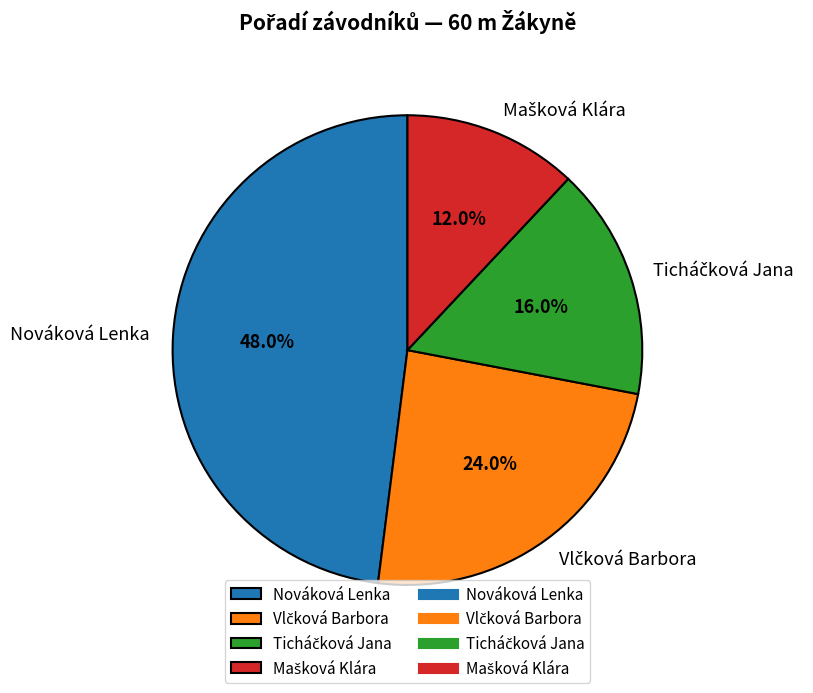

Is there a majority slice in this chart?

No